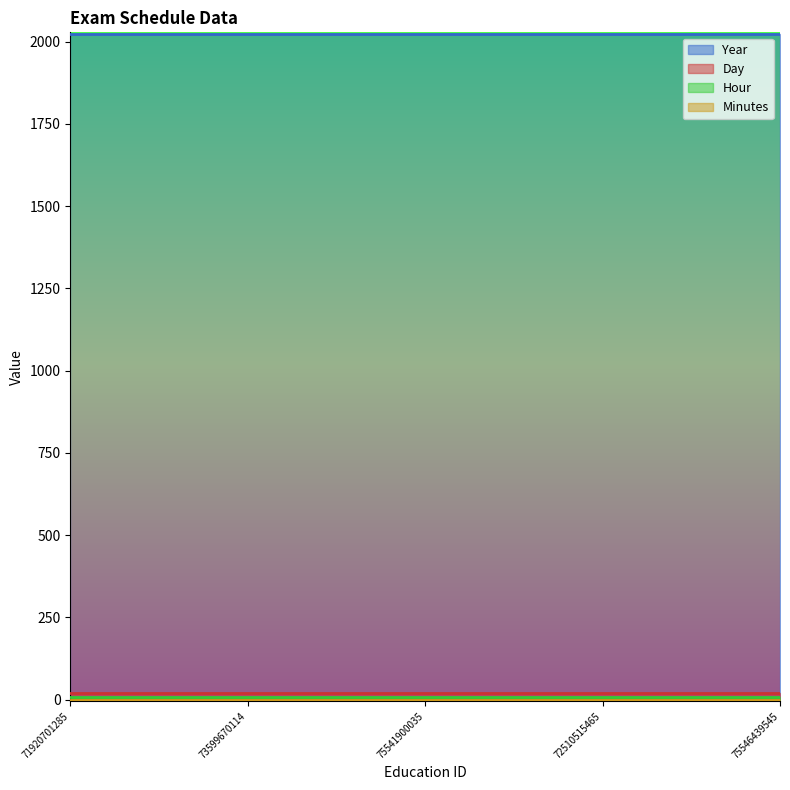

What is the label of the 2nd point from the left?

73599670114